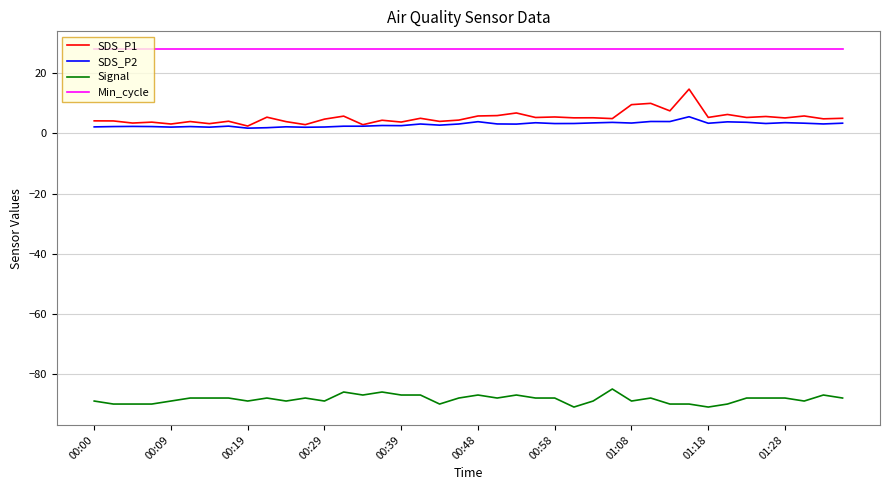

True or false: Min_cycle and SDS_P2 cross at least once.

False